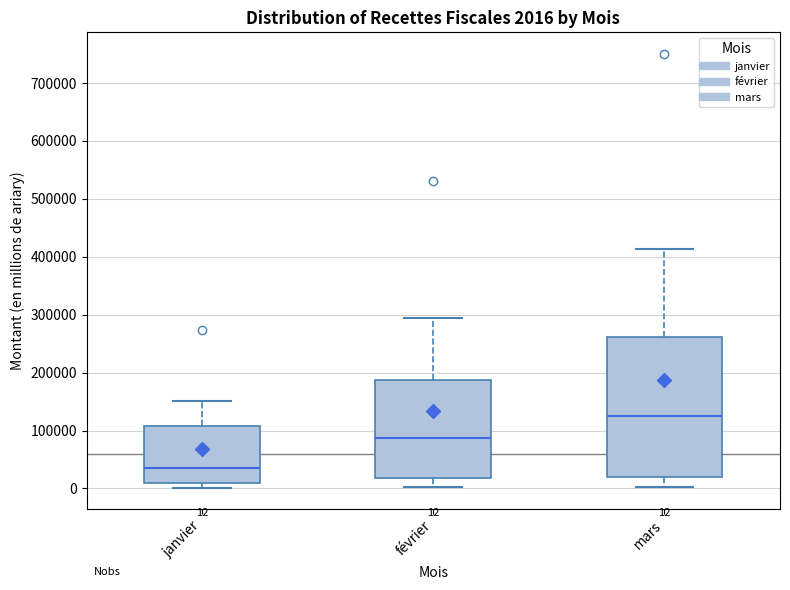

Which box is the tallest, from its lower edge to its upper edge?

mars